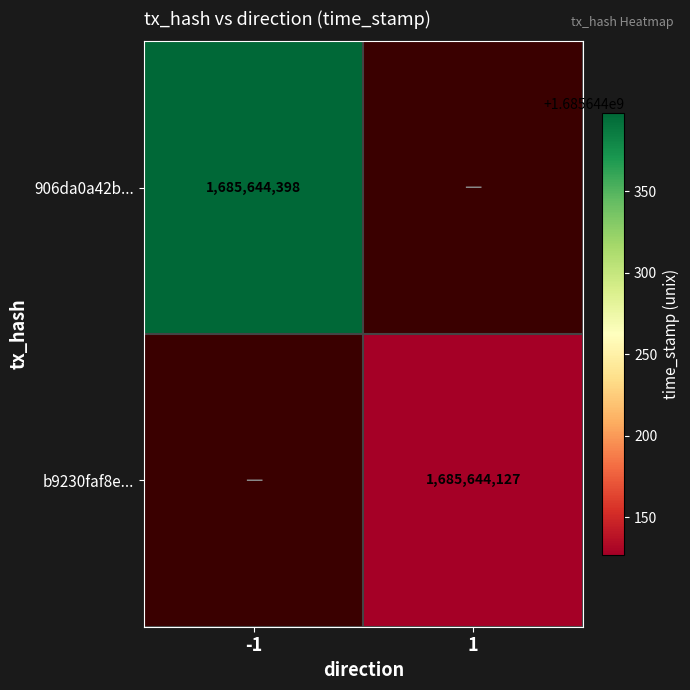

At how many categories does at least one series exceed 1444225579?

2